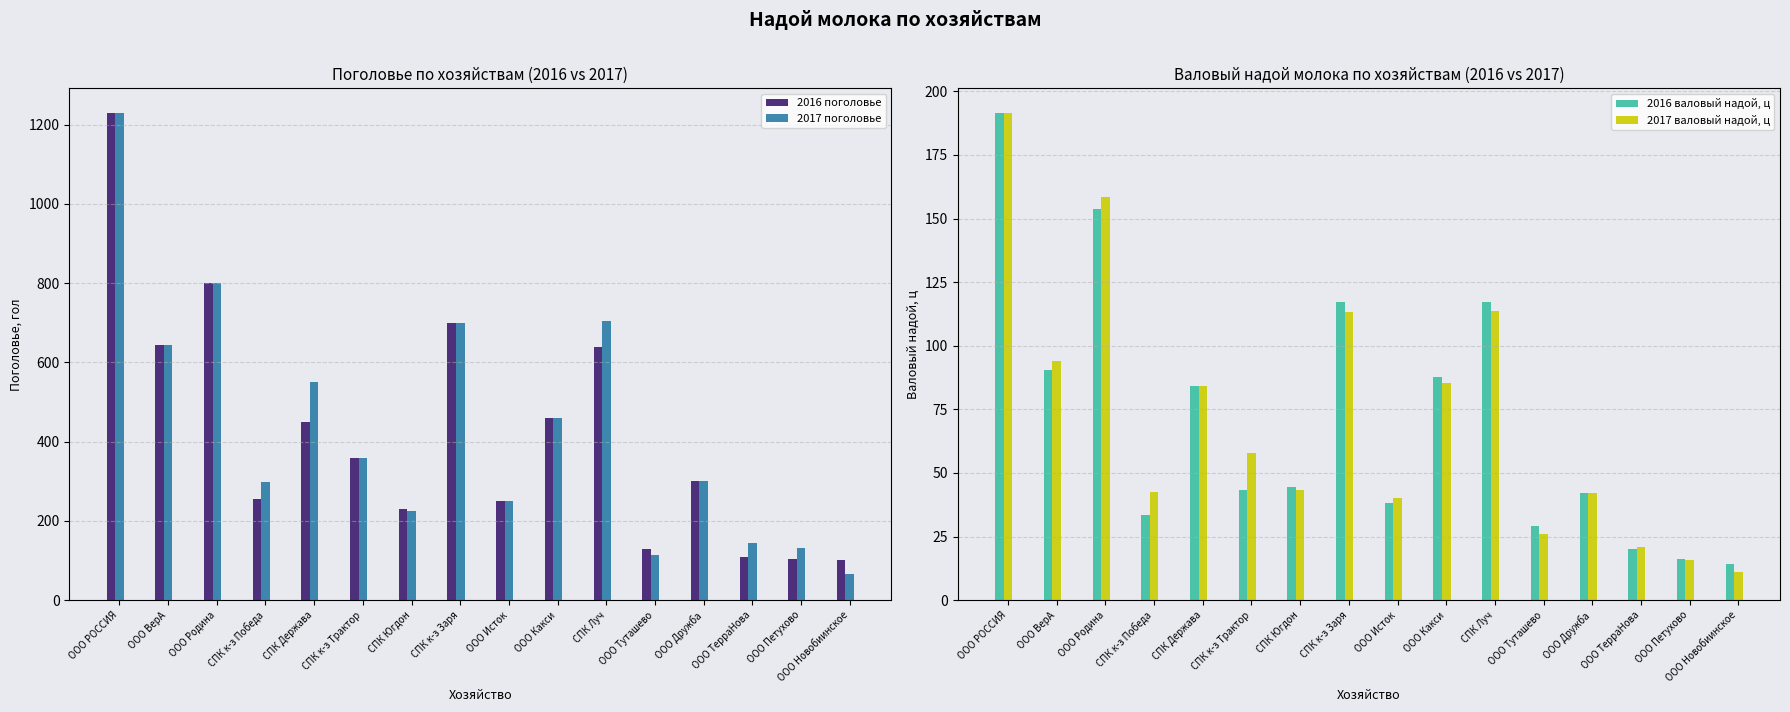

What are all the series names shown in the legend?

2016 поголовье, 2017 поголовье, 2016 валовый надой, ц, 2017 валовый надой, ц